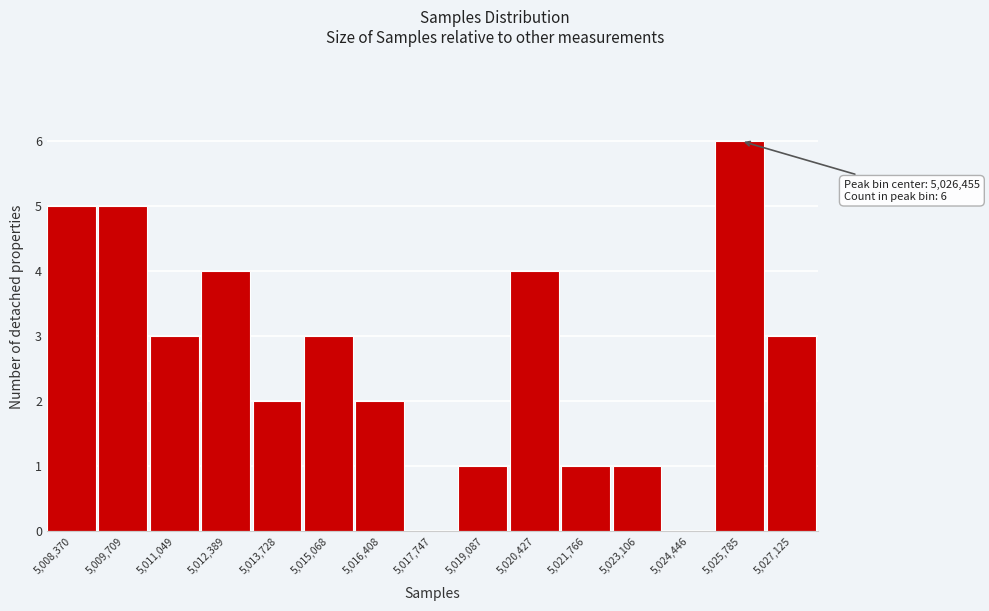

Reading left to right, what are all the values shown in this chart?

5,008,370=5	5,009,709=5	5,011,049=3	5,012,389=4	5,013,728=2	5,015,068=3	5,016,408=2	5,017,747=0	5,019,087=1	5,020,427=4	5,021,766=1	5,023,106=1	5,024,446=0	5,025,785=6	5,027,125=3